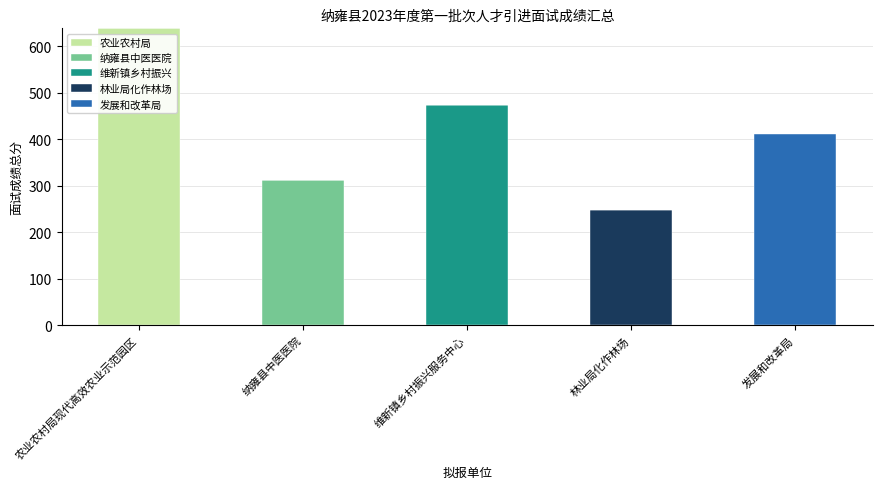

What is the total value across all series at 农业农村局现代高效农业示范园区?

638.8